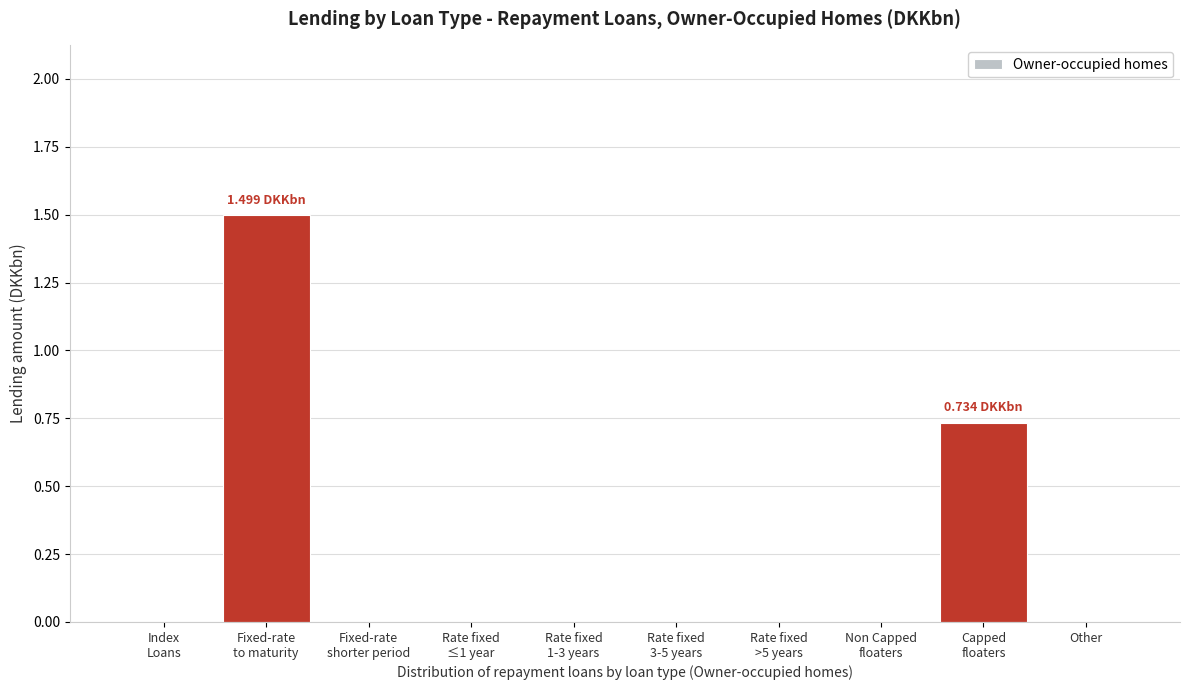

What is the sum of all values?

2.2